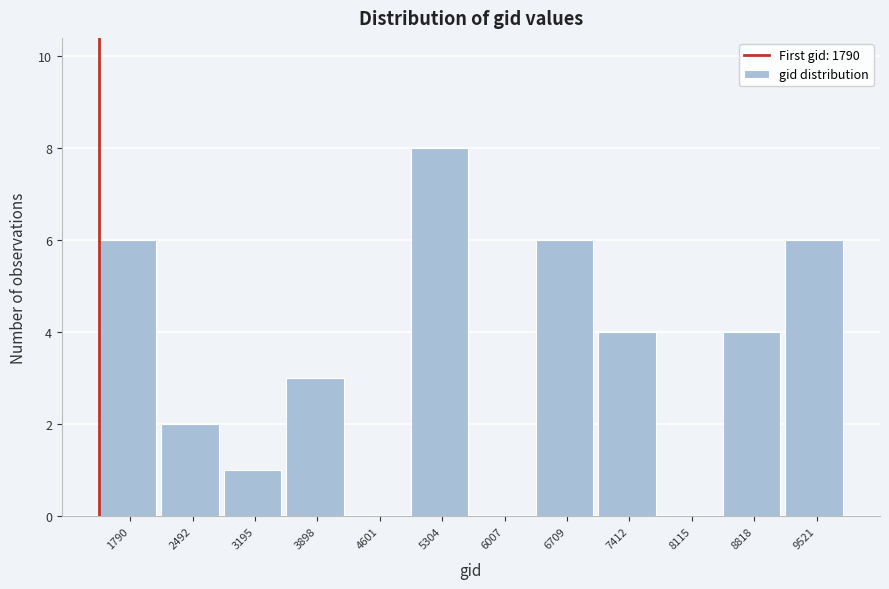

Reading left to right, transcribe all the data shown in this chart.

1790=6	2492=2	3195=1	3898=3	4601=0	5304=8	6007=0	6709=6	7412=4	8115=0	8818=4	9521=6